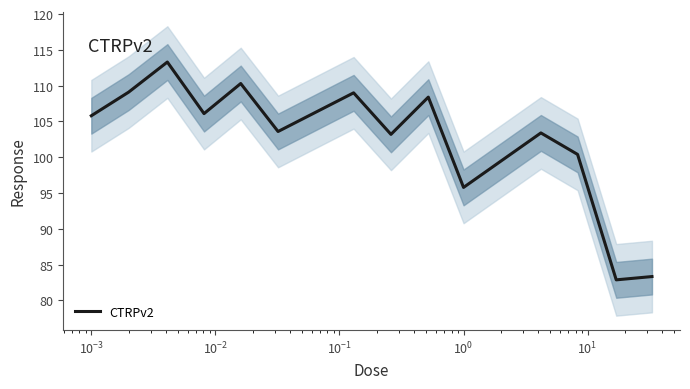

How many interior local peaks (higher than both neighbors) does the data have?

5